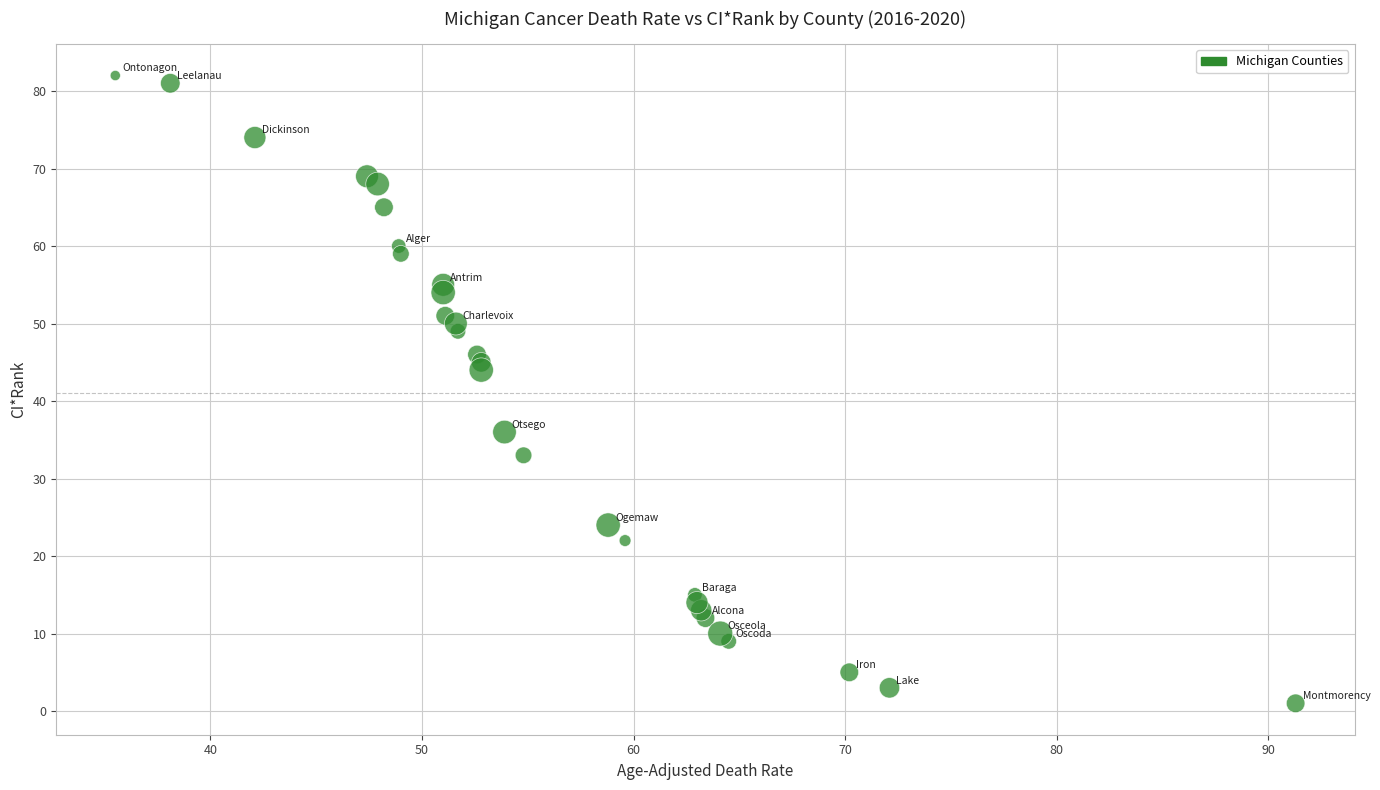

What Y value in the scatter plot is closest to 41?

44